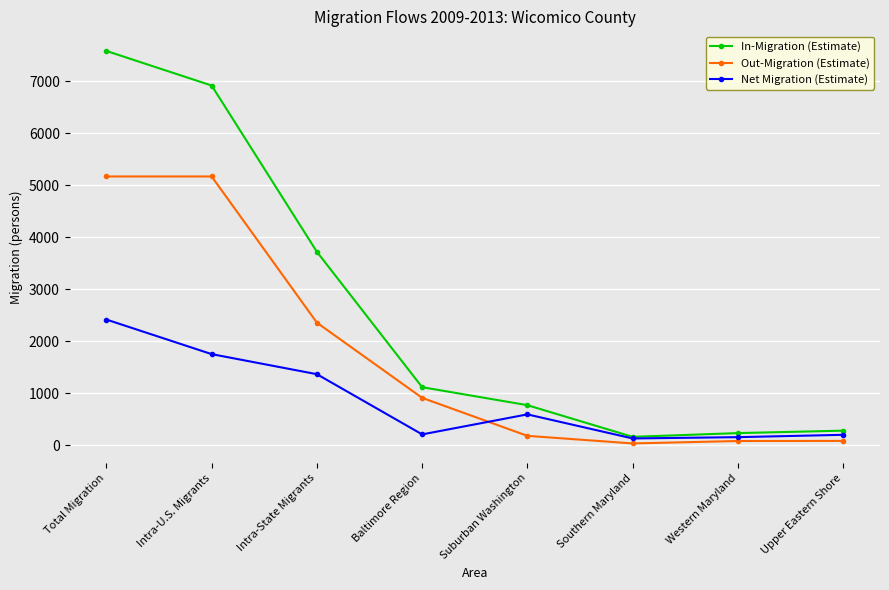

What is the maximum value shown in the chart?

7580